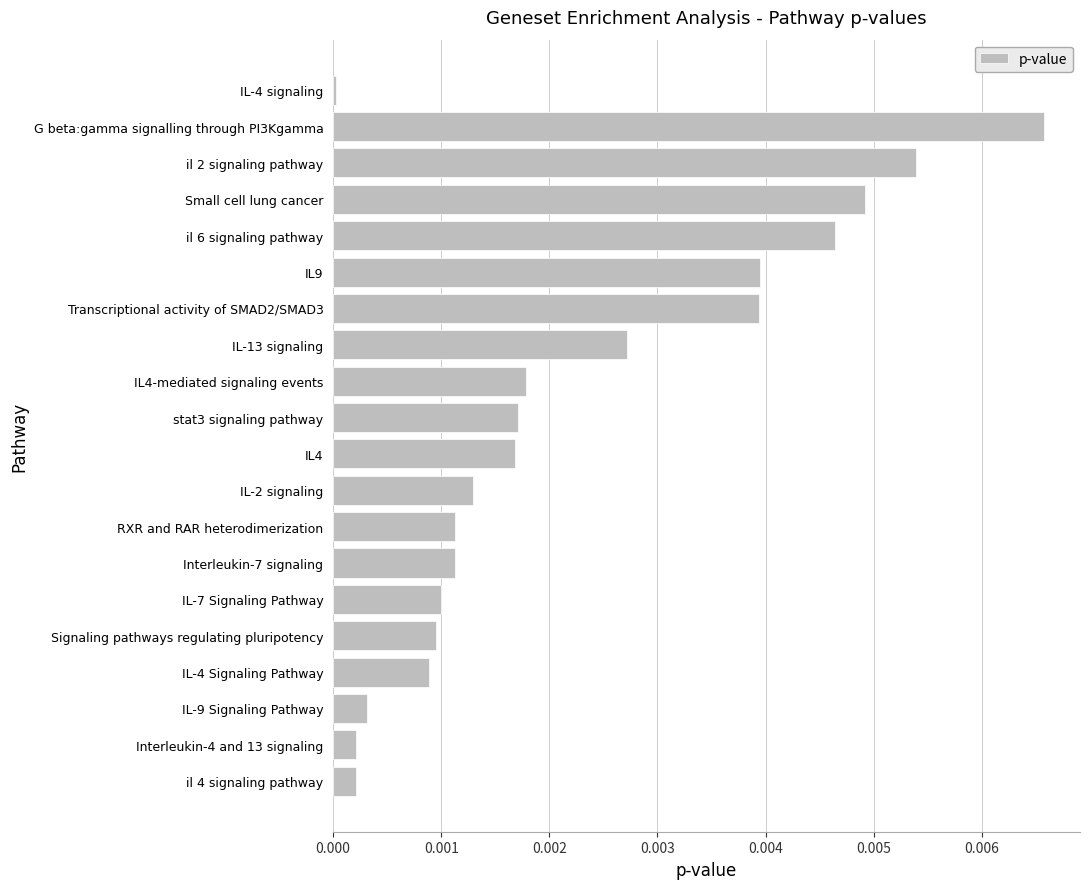

At which category does the chart reach its minimum across all series?

IL-4 signaling